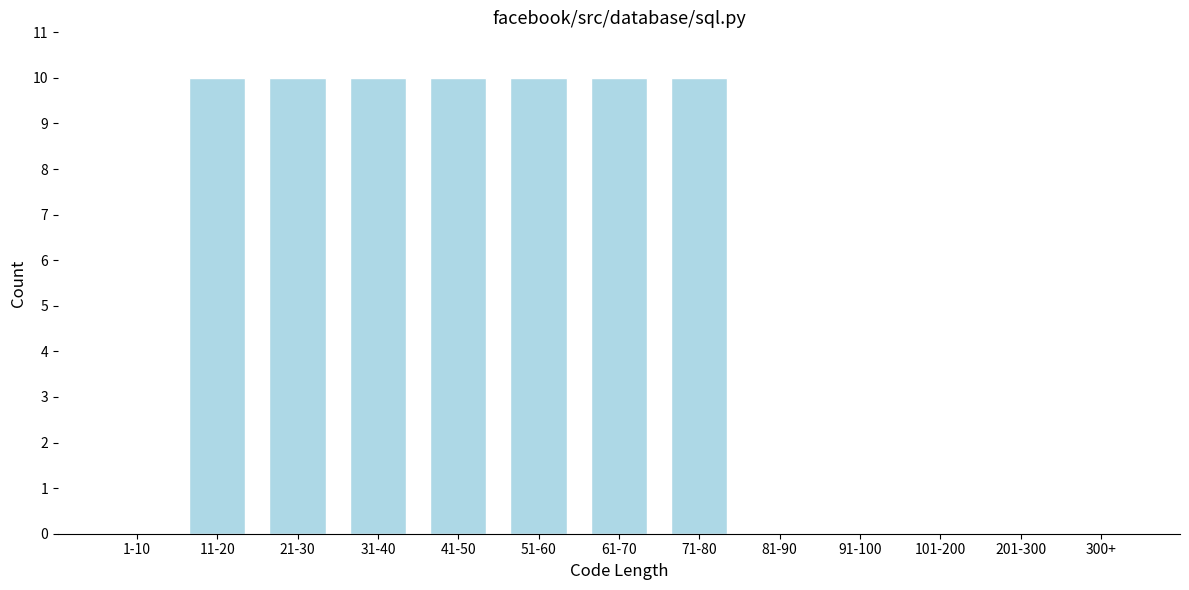

Reading left to right, extract all data points from this chart.

1-10=0	11-20=10	21-30=10	31-40=10	41-50=10	51-60=10	61-70=10	71-80=10	81-90=0	91-100=0	101-200=0	201-300=0	300+=0